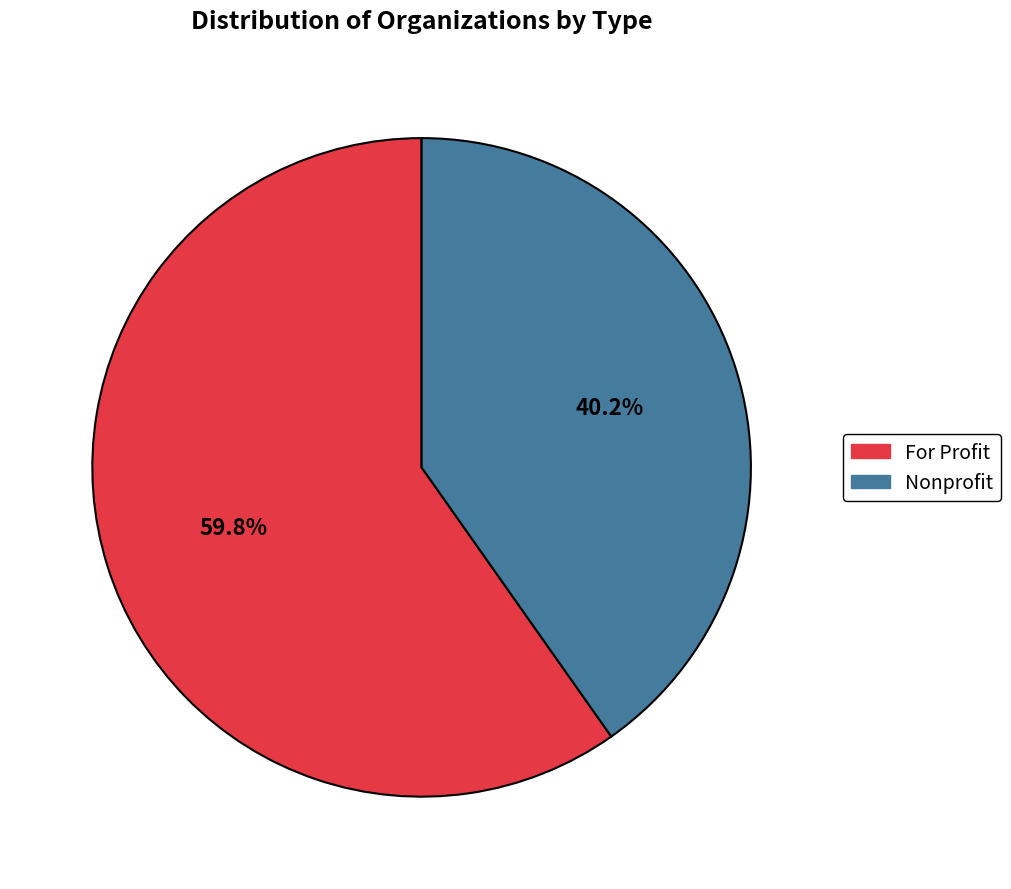

Which slice is the largest?

For Profit